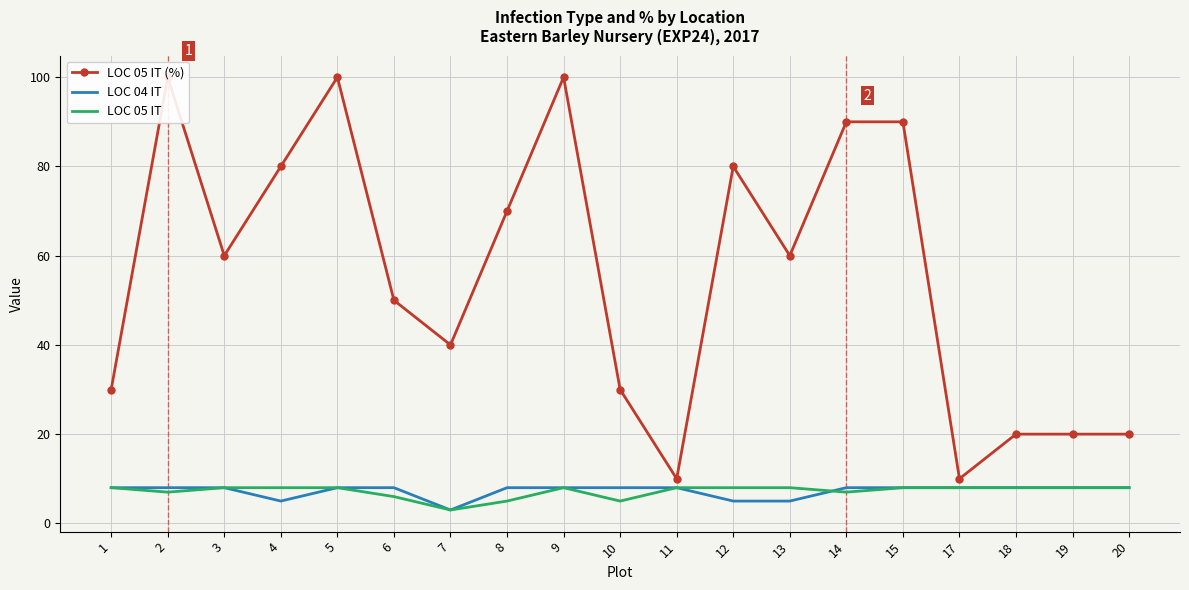

What is the difference between the maximum and second lowest values in the LOC 04 IT series?

3